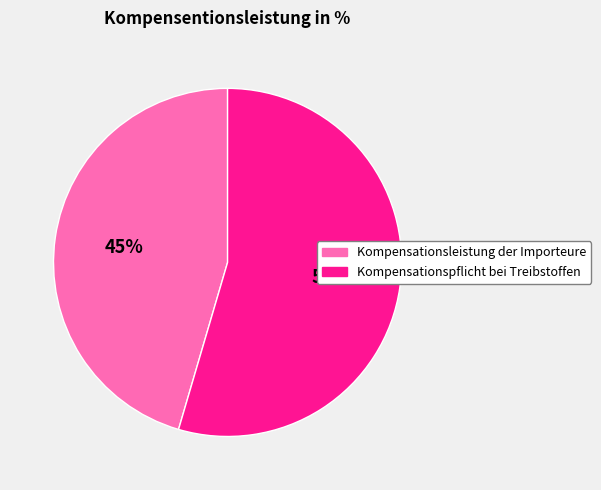

How many segments does this pie chart have?

2